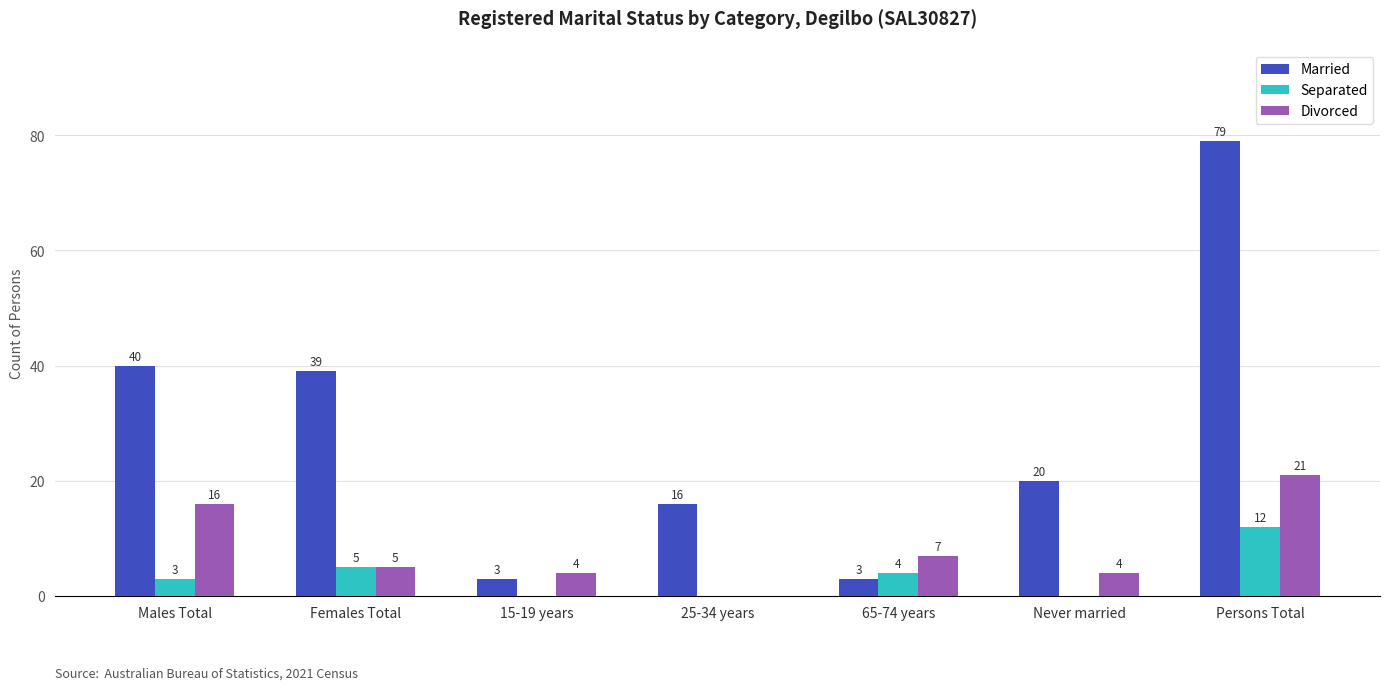

How many series are shown in this chart?

3